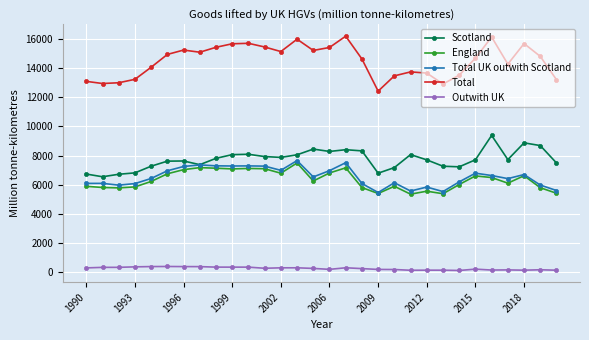

What is the highest value of the Total UK outwith Scotland series?

7653